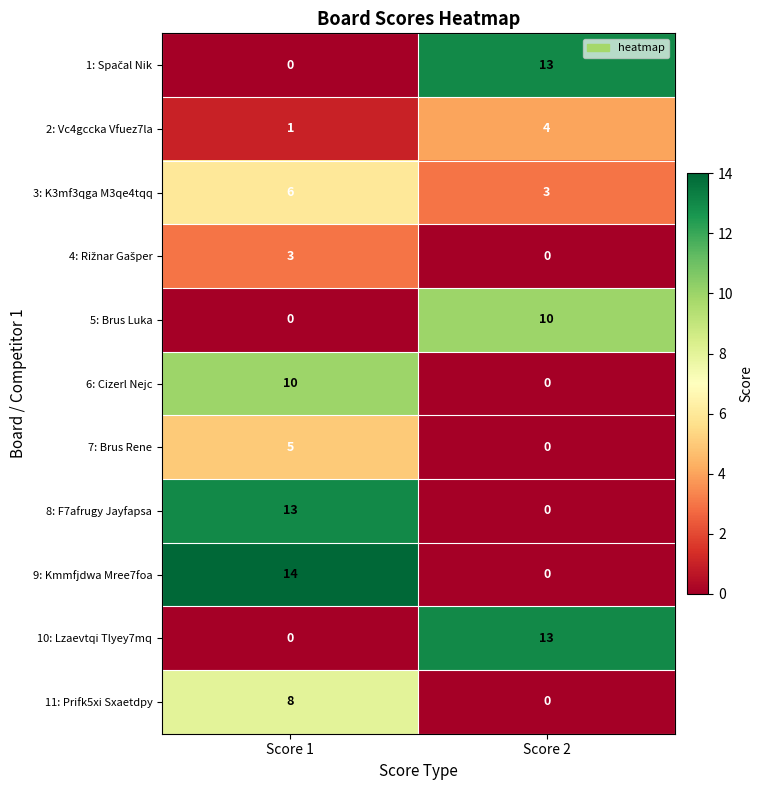

Is it true that 5: Brus Luka equals -4 at Score 1?

False